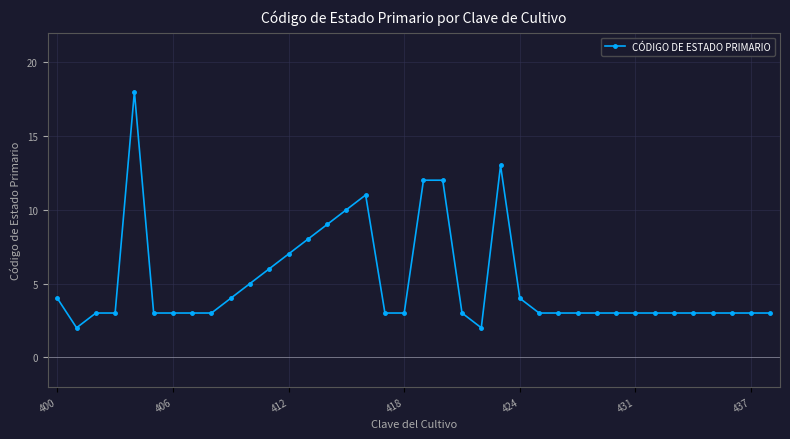

How many distinct data groups are displayed?

1